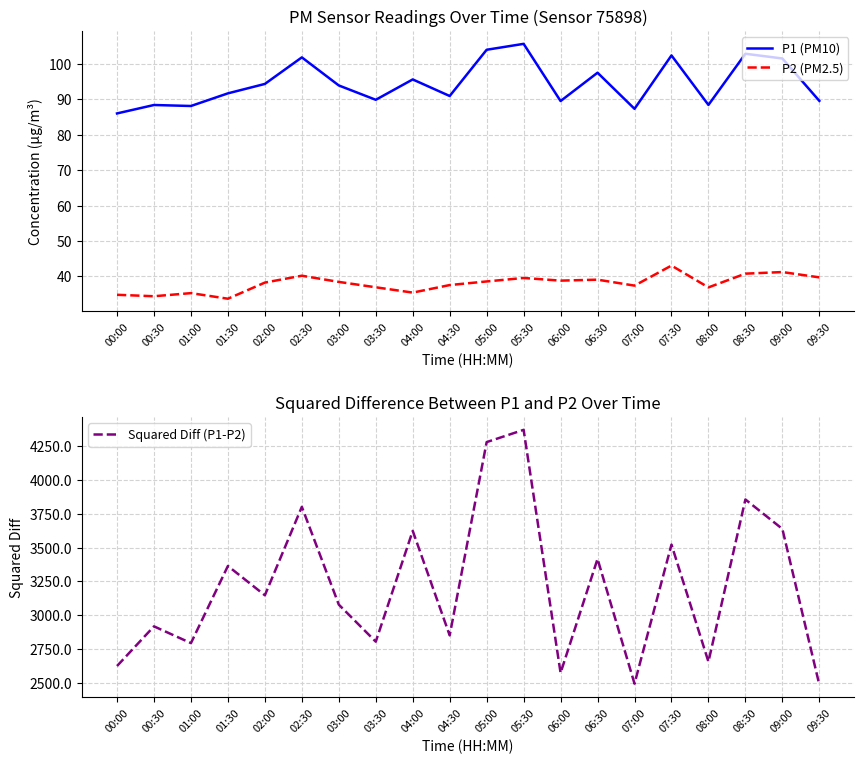

What is the minimum value for Squared Diff (P1-P2)?

2485.0